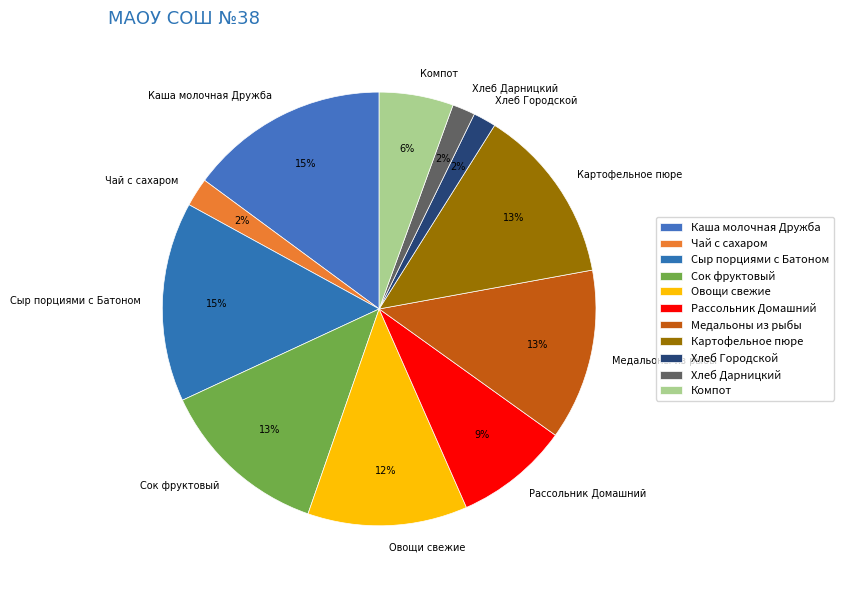

To the nearest percent, what is the difference between the Рассольник Домашний and Хлеб Городской slice percentages?

7%